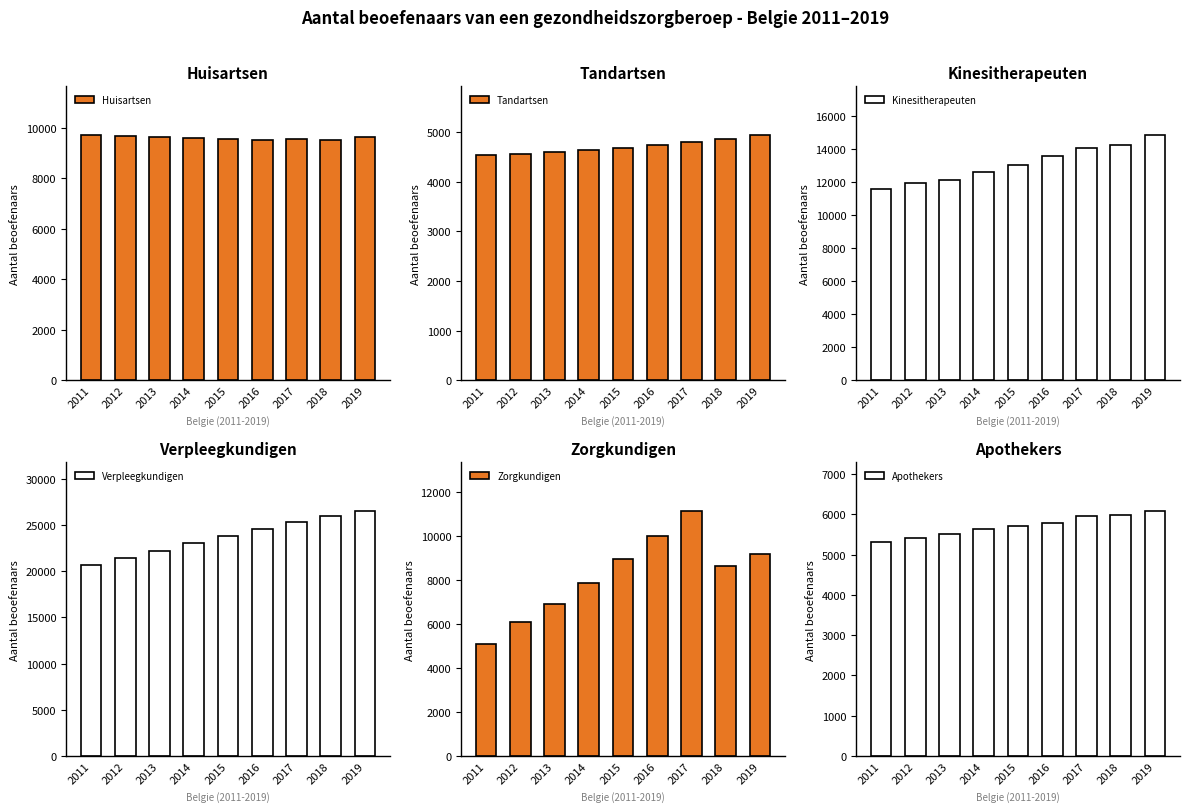

Which series has the largest range (max minus min)?

Zorgkundigen